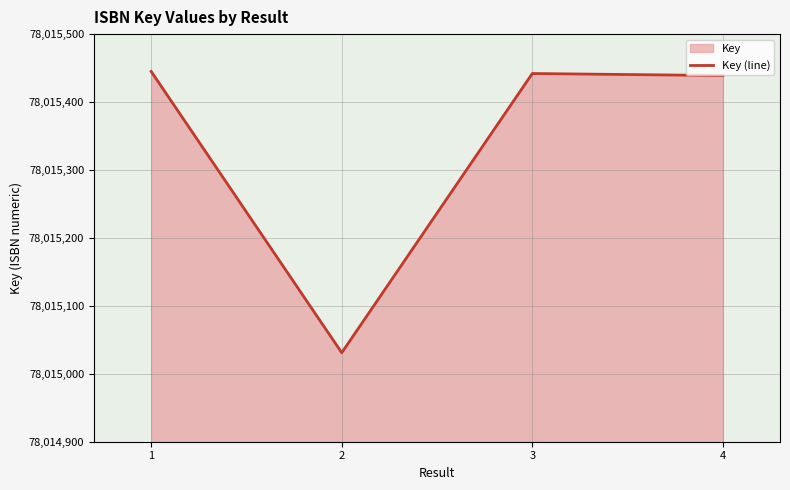

How many data points does each series have?

4